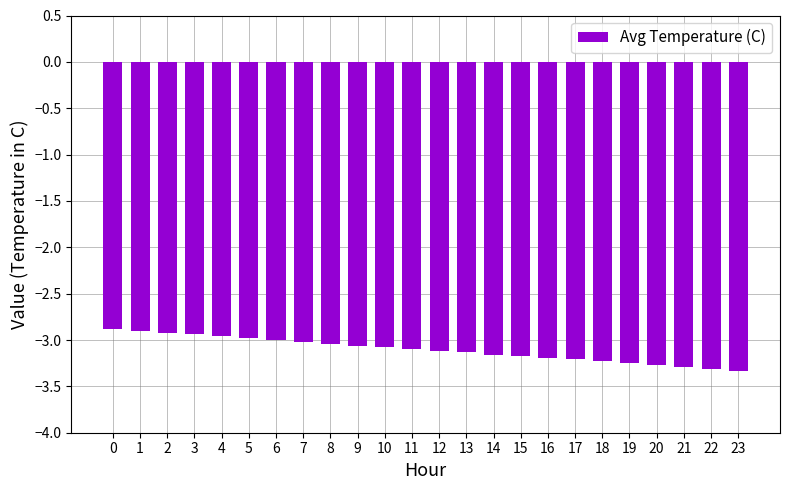

What is the sum of all values?

-74.5